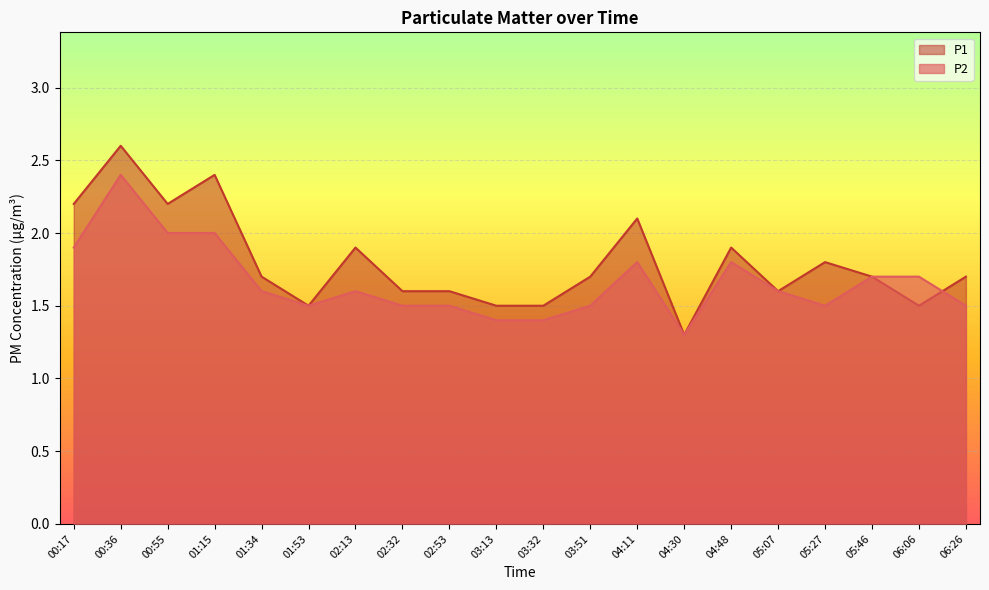

The value of P1 at 03:13 is 1.0. True or false?

False